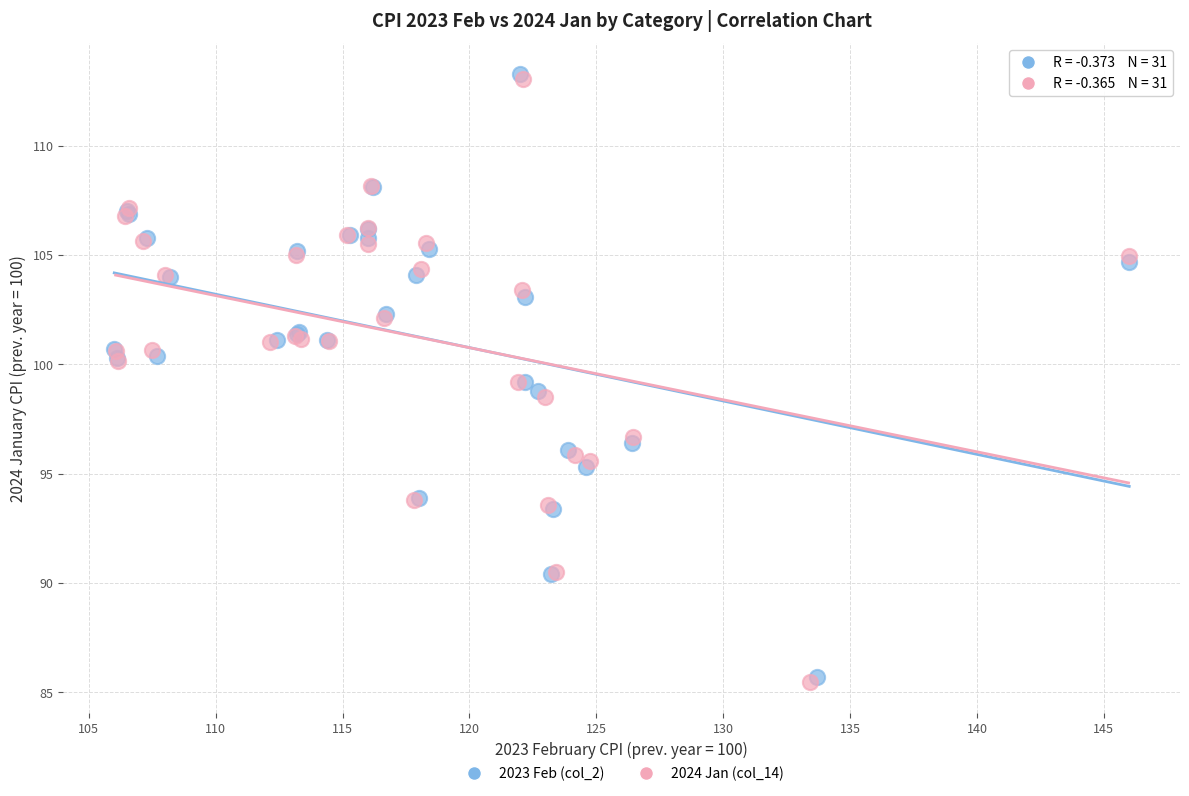

Which series has the largest Y range (max minus min)?

2024 Jan (col_14)